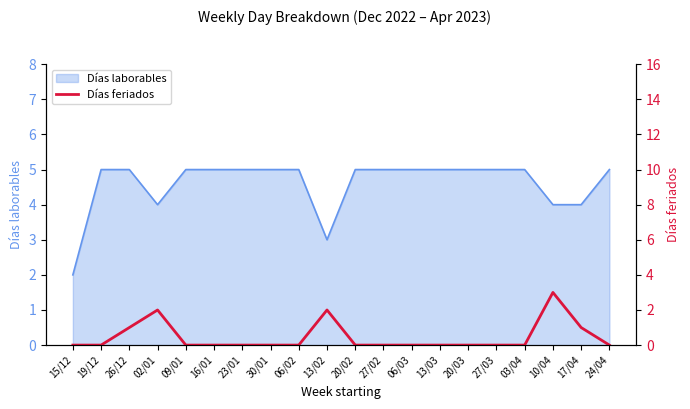

What is the difference between the values at 02/01 and 10/04?

1